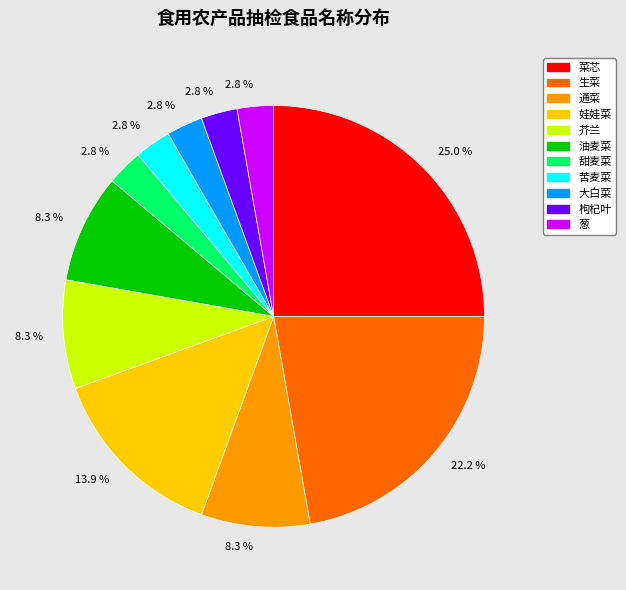

Which category has the biggest portion of the pie?

菜芯